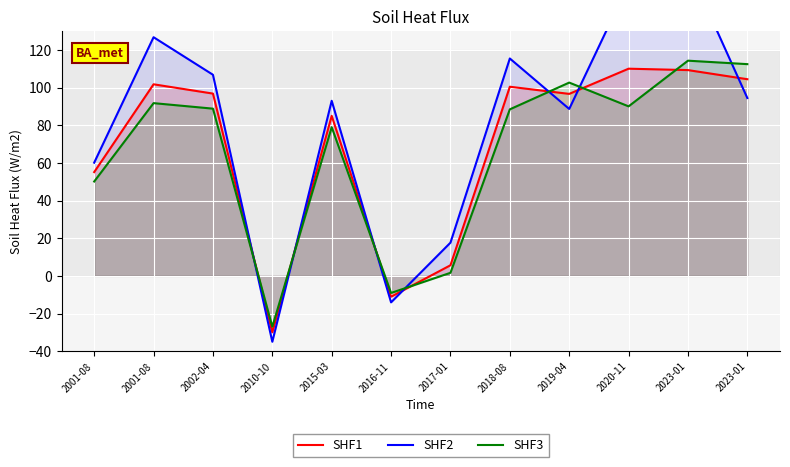

Reading right to left, transcribe all the data shown in this chart.

SHF1: 104.4	109.3	110.0	96.6	100.4	5.6	-11.1	85.0	-30.0	96.8	101.7	55.1
SHF2: 94.4	164.3	155.0	88.6	115.4	17.6	-14.1	93.0	-35.0	106.8	126.7	60.1
SHF3: 112.4	114.3	90.0	102.6	88.4	1.6	-9.1	79.0	-27.0	88.8	91.7	50.1